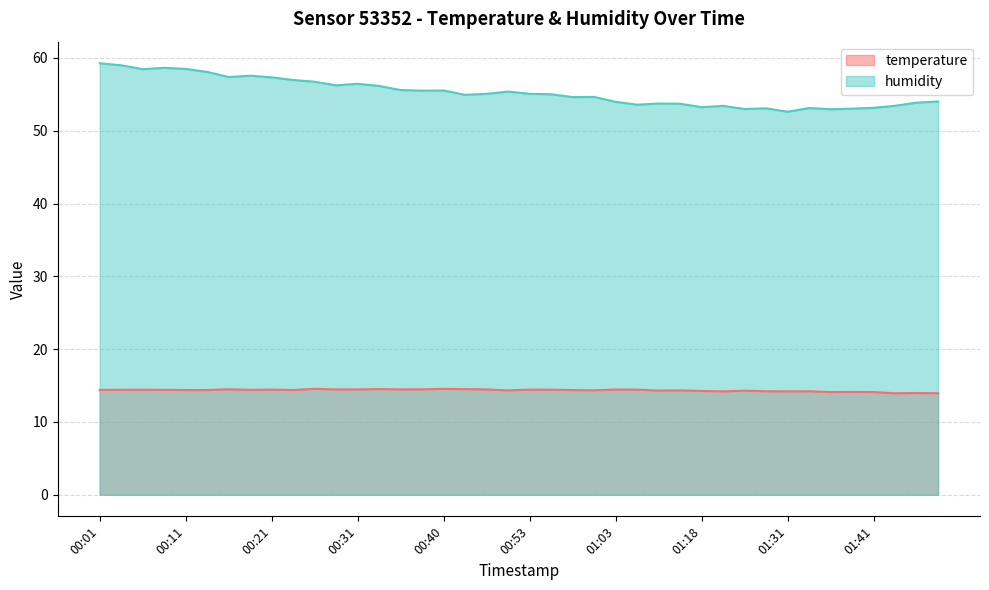

Reading left to right, what are all the values shown in this chart?

temperature: 00:01=14.4	00:04=14.4	00:06=14.4	00:08=14.4	00:11=14.4	00:13=14.4	00:16=14.5	00:18=14.4	00:21=14.4	00:23=14.4	00:26=14.6	00:28=14.5	00:31=14.5	00:33=14.5	00:36=14.5	00:38=14.5	00:40=14.6	00:43=14.5	00:46=14.5	00:51=14.3	00:53=14.4	00:56=14.4	00:58=14.4	01:01=14.3	01:03=14.4	01:06=14.4	01:09=14.3	01:14=14.3	01:18=14.3	01:20=14.2	01:23=14.3	01:28=14.2	01:31=14.2	01:33=14.2	01:36=14.1	01:39=14.1	01:41=14.1	01:44=13.9	01:46=14.0	01:49=13.9
humidity: 00:01=59.3	00:04=59.0	00:06=58.5	00:08=58.6	00:11=58.5	00:13=58.1	00:16=57.4	00:18=57.6	00:21=57.3	00:23=57.0	00:26=56.7	00:28=56.2	00:31=56.5	00:33=56.1	00:36=55.6	00:38=55.5	00:40=55.5	00:43=54.9	00:46=55.1	00:51=55.4	00:53=55.1	00:56=55.0	00:58=54.6	01:01=54.6	01:03=54.0	01:06=53.6	01:09=53.7	01:14=53.7	01:18=53.2	01:20=53.4	01:23=53.0	01:28=53.1	01:31=52.6	01:33=53.1	01:36=53.0	01:39=53.0	01:41=53.1	01:44=53.4	01:46=53.9	01:49=54.0